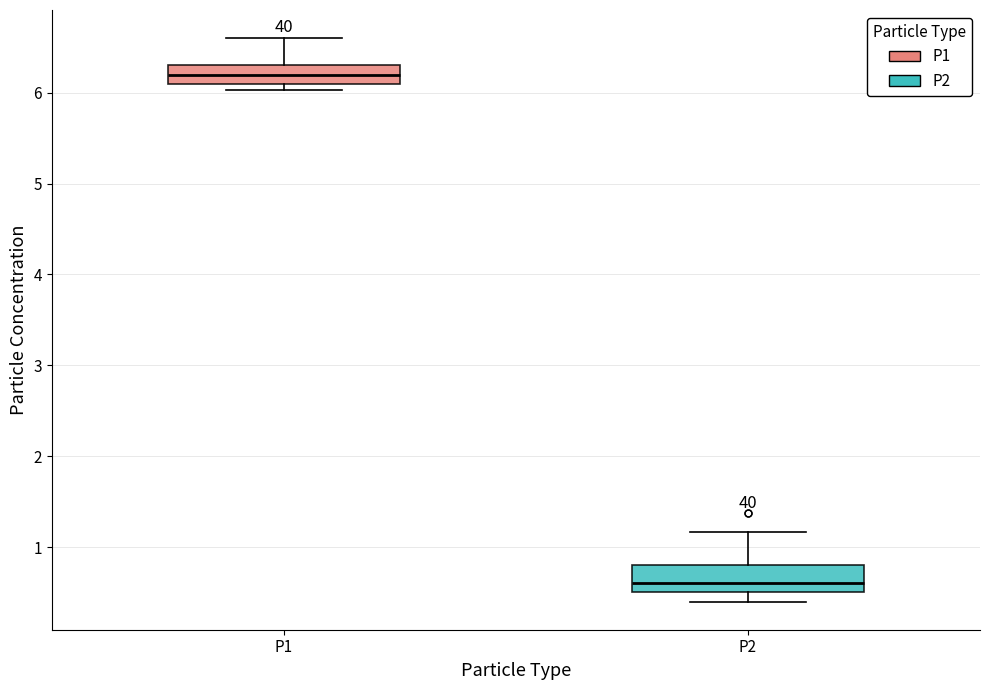

Which box has the lowest median line?

P2